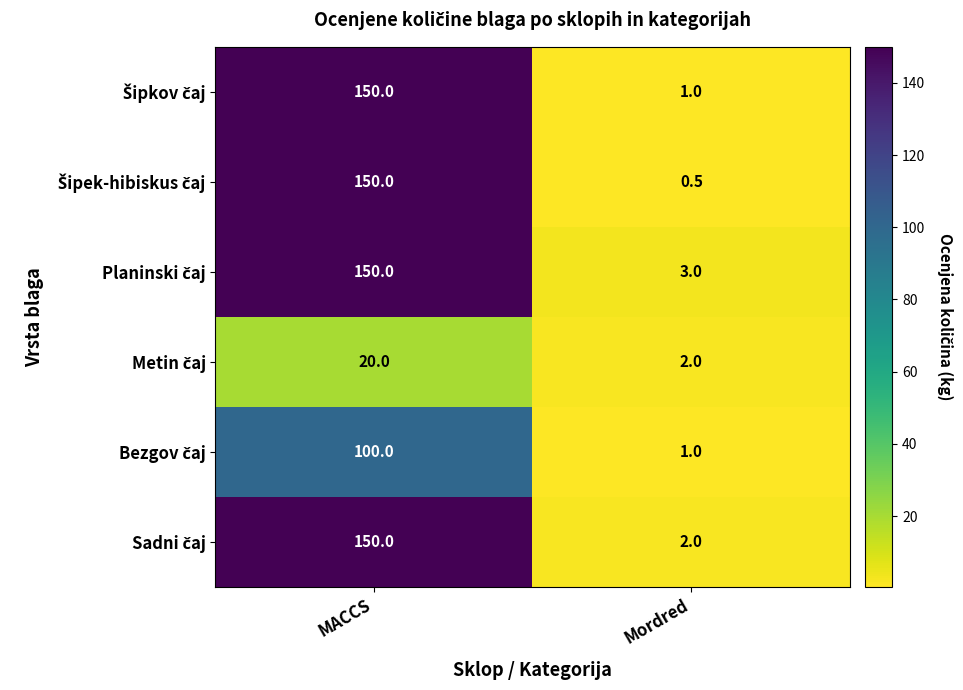

What is the maximum value shown in the chart?

150.0